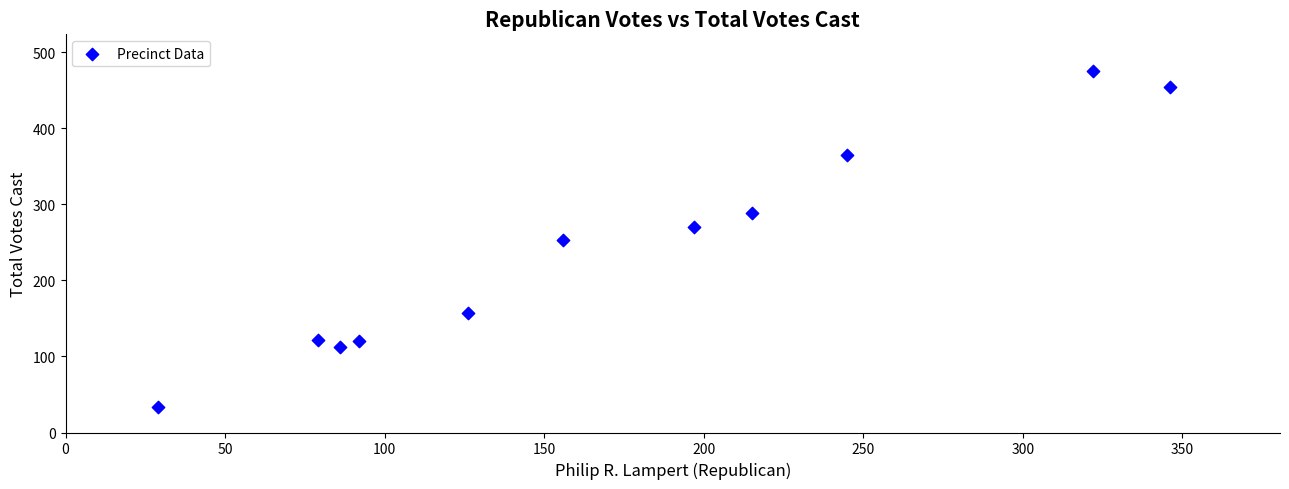

What is the range of X values (max minus min)?

317